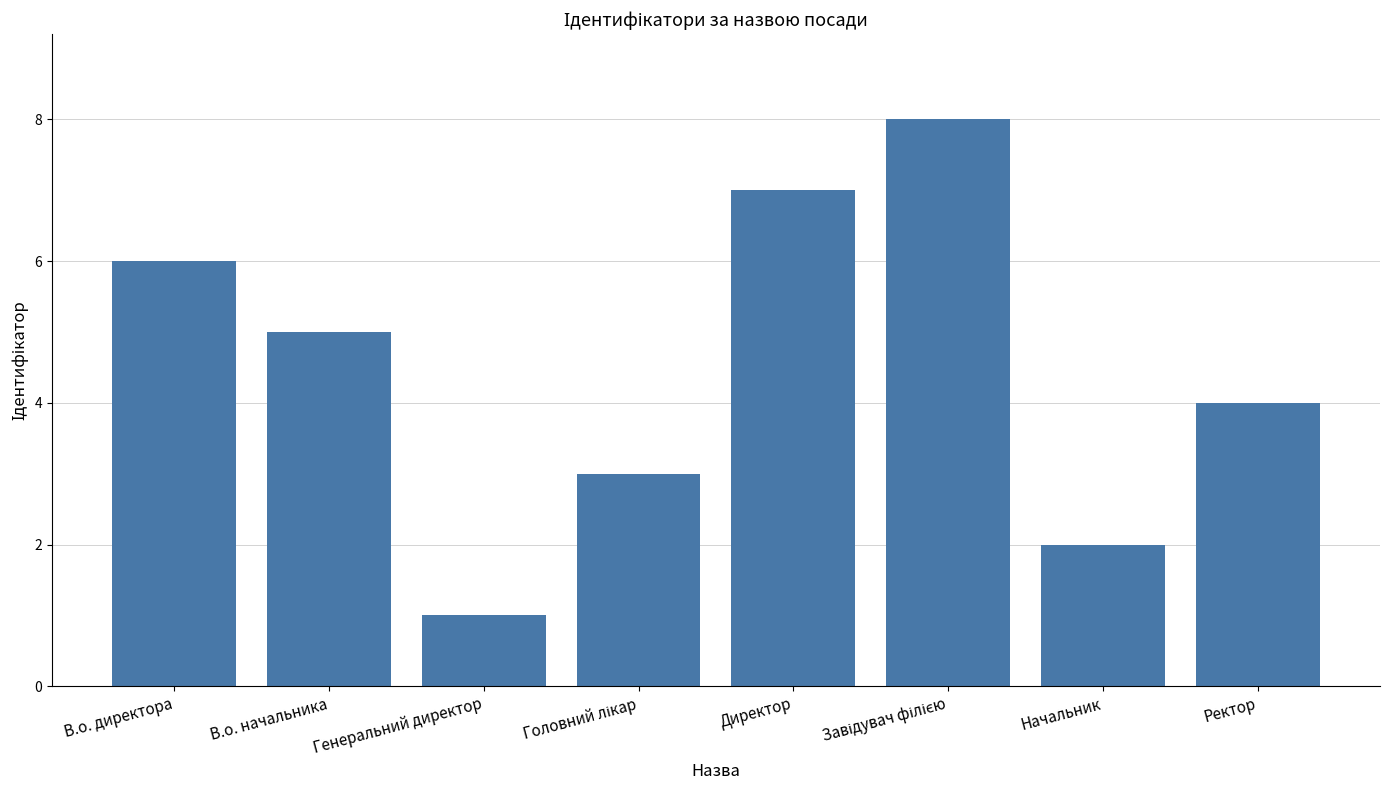

The value at Ректор is 4. True or false?

True